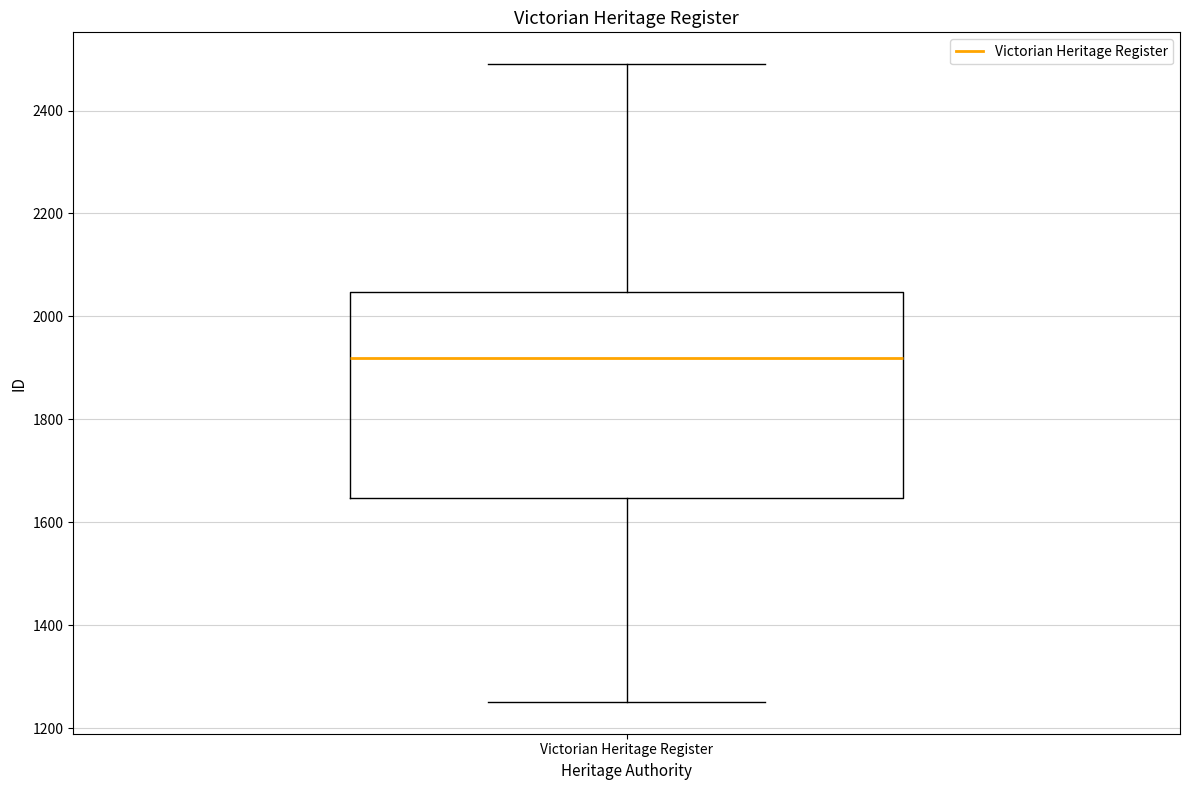

Transcribe this box plot: give where the median line is, the range the box spans, and where the two whiskers end, as read against the y-axis. The values are not printed on the chart, so give them approximately, as read against the axis.

median 1920, box 1640 to 2040, whiskers 1260 to 2500